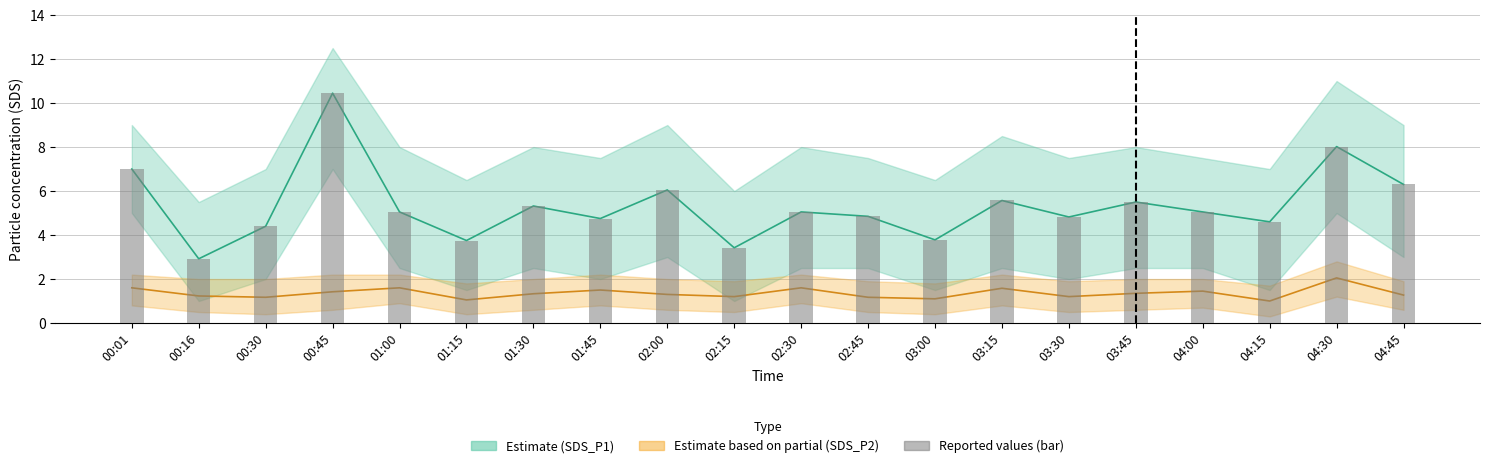

How many values in the SDS_P1 series exceed 5?

11